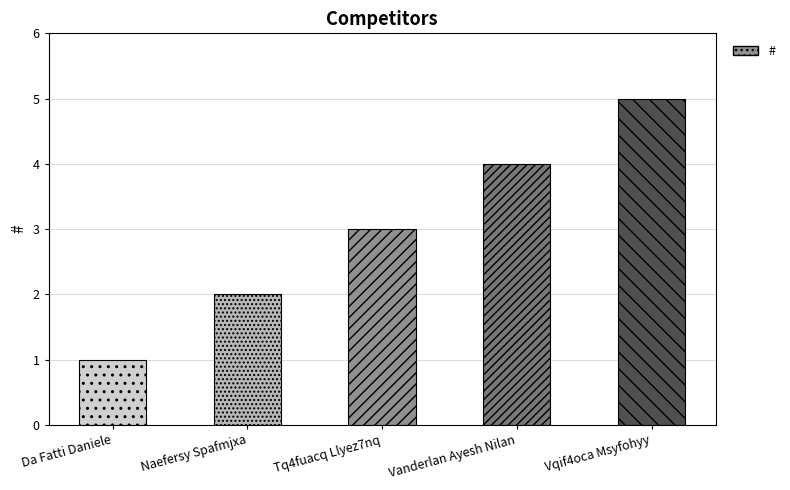

What is the label of the 2nd bar from the left?

Naefersy Spafmjxa